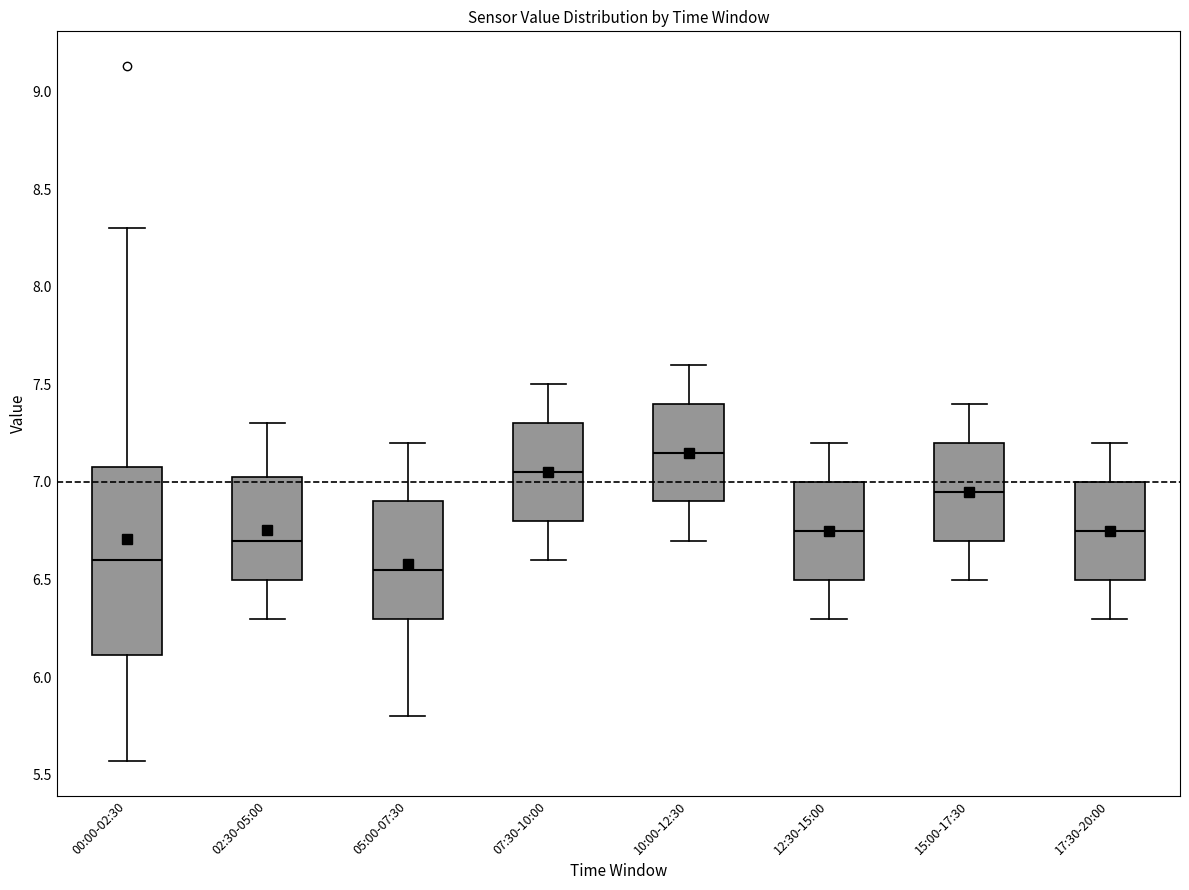

Reading left to right, read every box against the y-axis: the position of its median line, the range the box covers, and the ends of its whiskers. The values are not printed on the chart, so give them approximately, as read against the axis.

00:00-02:30: median 6.60, box 6.10 to 7.10, whiskers 5.55 to 8.30
02:30-05:00: median 6.70, box 6.50 to 7.05, whiskers 6.30 to 7.30
05:00-07:30: median 6.55, box 6.30 to 6.90, whiskers 5.80 to 7.20
07:30-10:00: median 7.05, box 6.80 to 7.30, whiskers 6.60 to 7.50
10:00-12:30: median 7.15, box 6.90 to 7.40, whiskers 6.70 to 7.60
12:30-15:00: median 6.75, box 6.50 to 7.00, whiskers 6.30 to 7.20
15:00-17:30: median 6.95, box 6.70 to 7.20, whiskers 6.50 to 7.40
17:30-20:00: median 6.75, box 6.50 to 7.00, whiskers 6.30 to 7.20